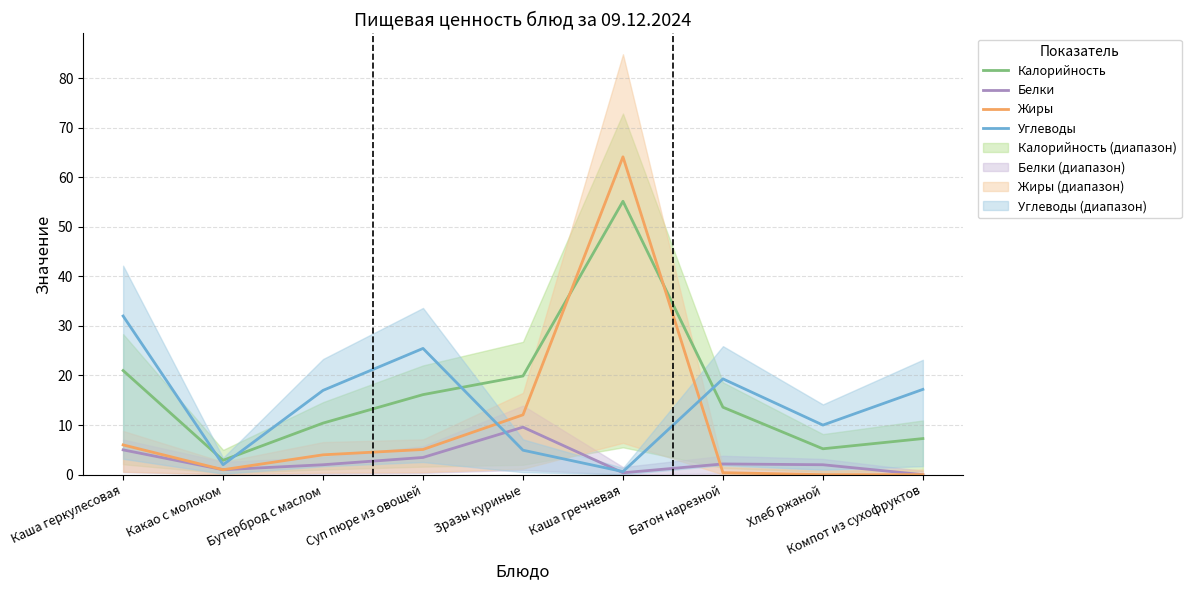

What are all the series names shown in the legend?

Калорийность, Белки, Жиры, Углеводы